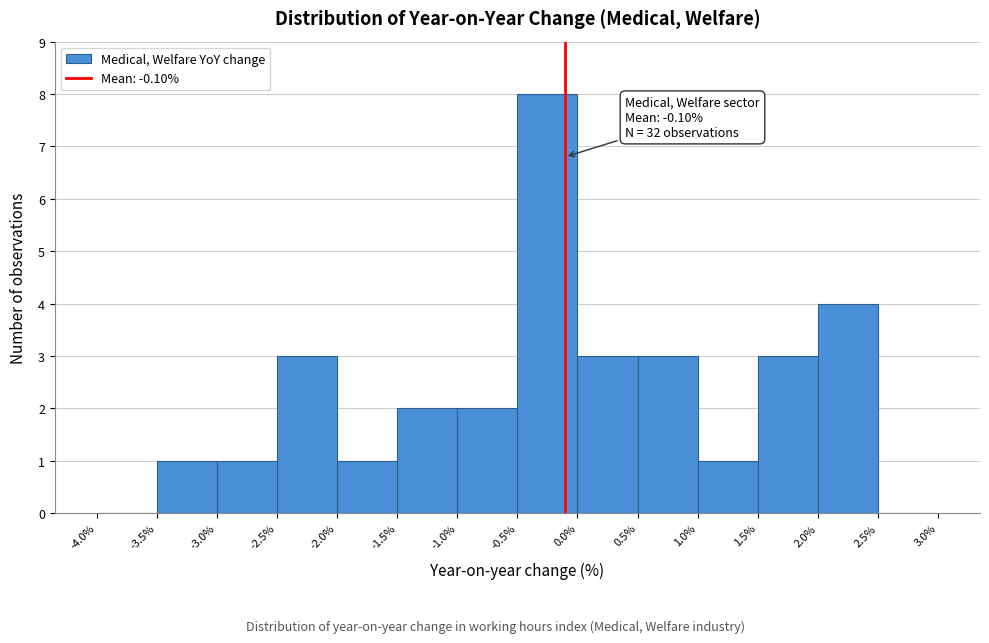

Over which range of the x-axis is the bar tallest?

-0.5% to 0.0%